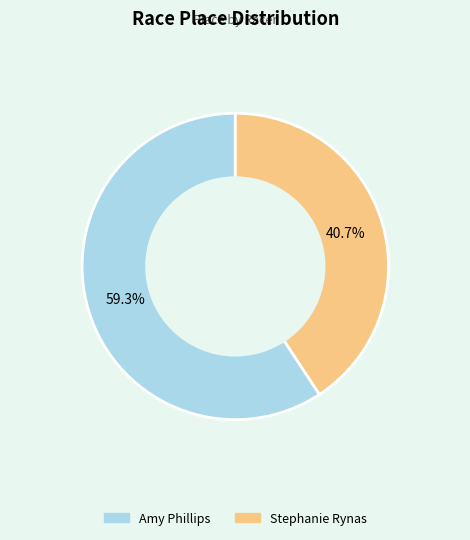

To the nearest percent, what percentage of the pie is Amy Phillips?

59%